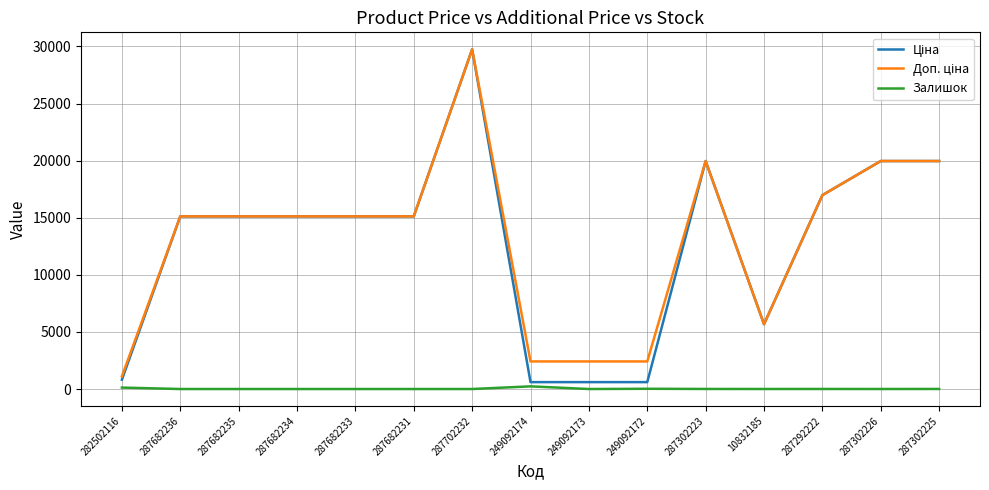

Which label corresponds to the largest value in the chart?

287702232